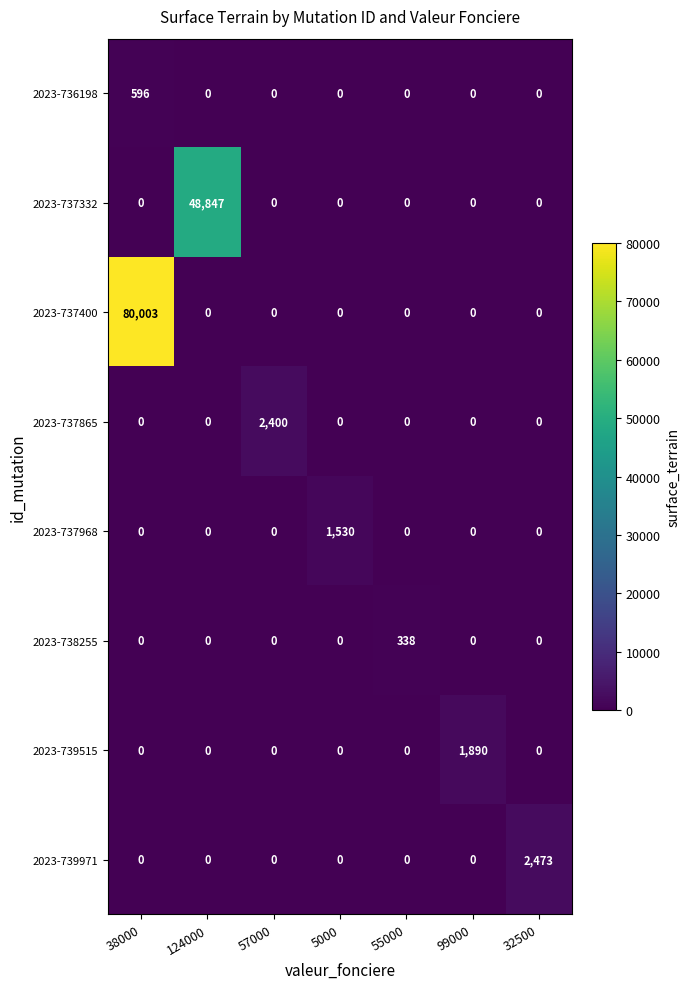

At which category is the sum across all series the highest?

38000